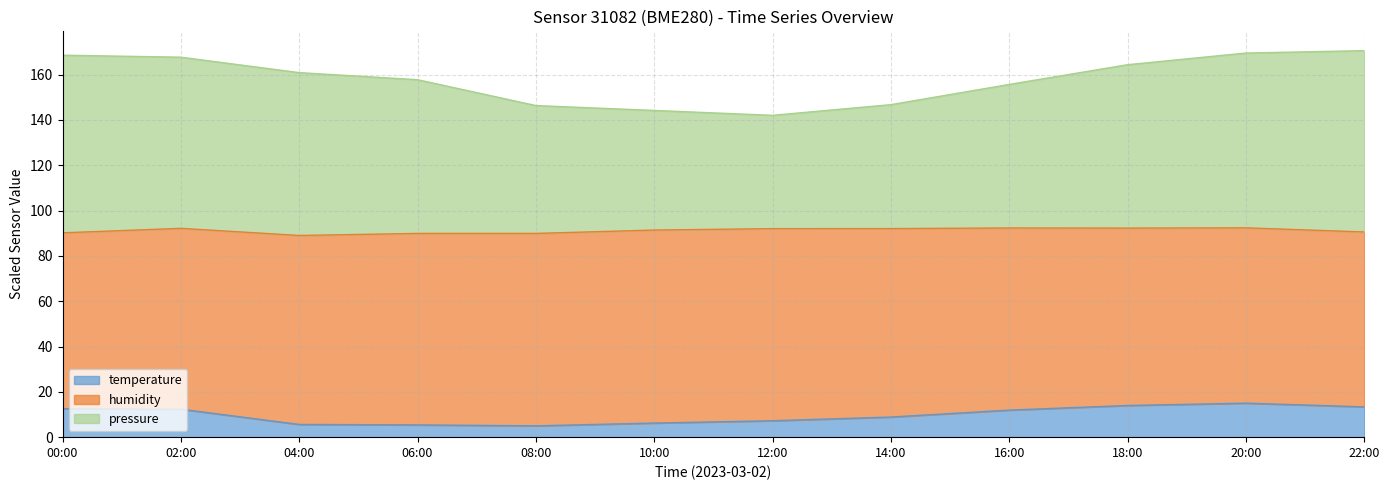

What position from the left is 20:00?

11